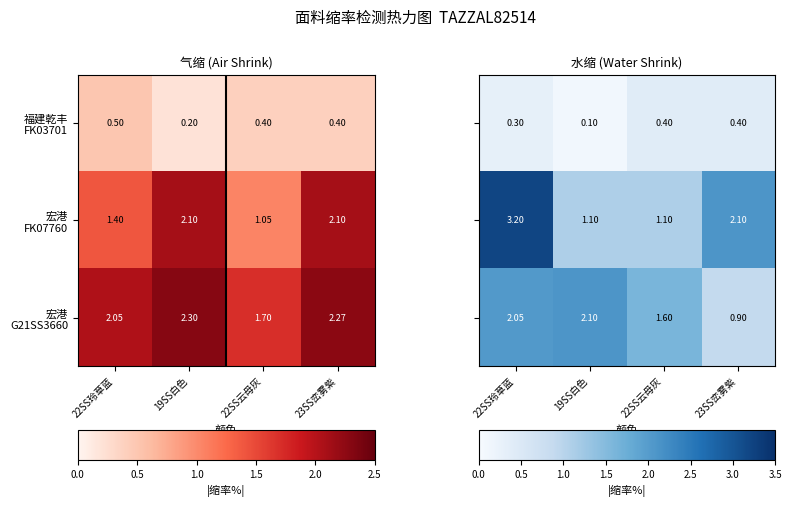

Where is 福建乾丰 FK03701 nearest to the value 0?

19SS白色